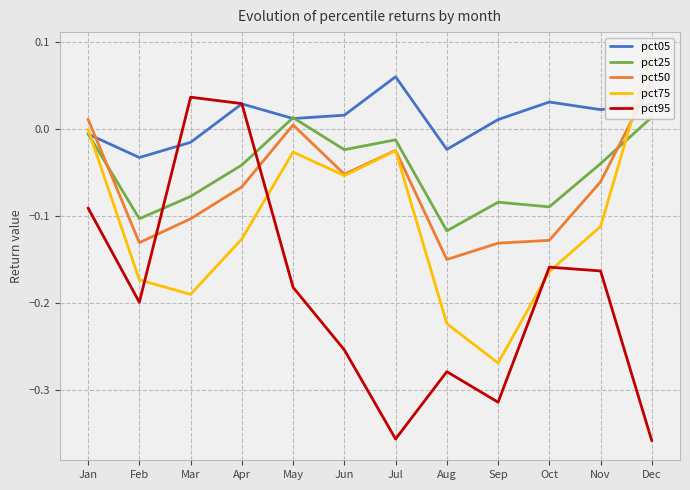

Read the pct25 value at Aug.

-0.1